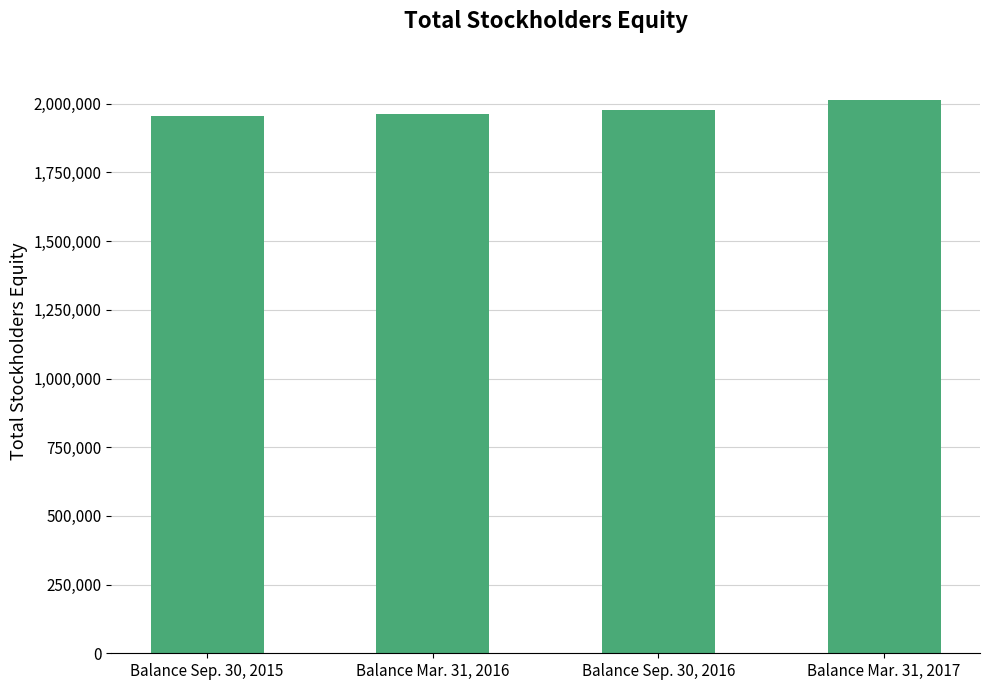

List the labels in order of value, smallest first.

Balance Sep. 30, 2015, Balance Mar. 31, 2016, Balance Sep. 30, 2016, Balance Mar. 31, 2017